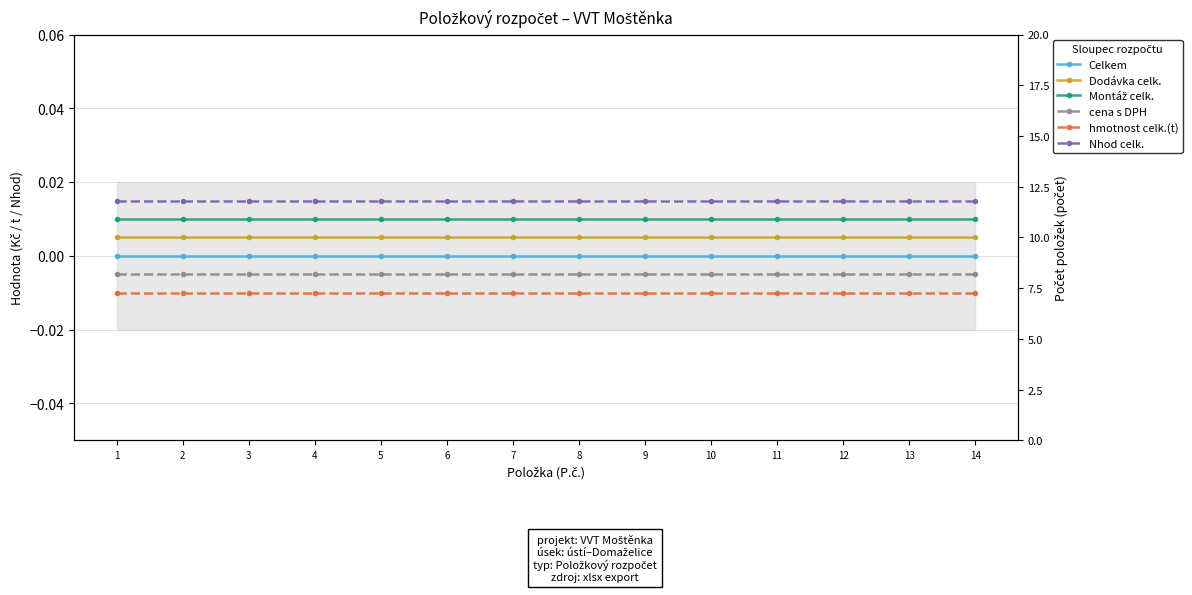

At which category is the sum across all series the highest?

1